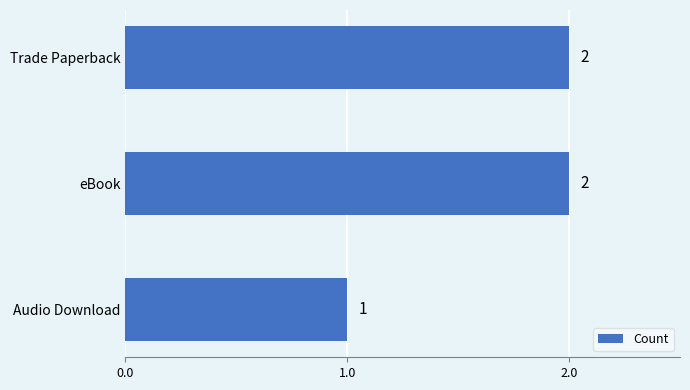

Are the bars horizontal?

Yes